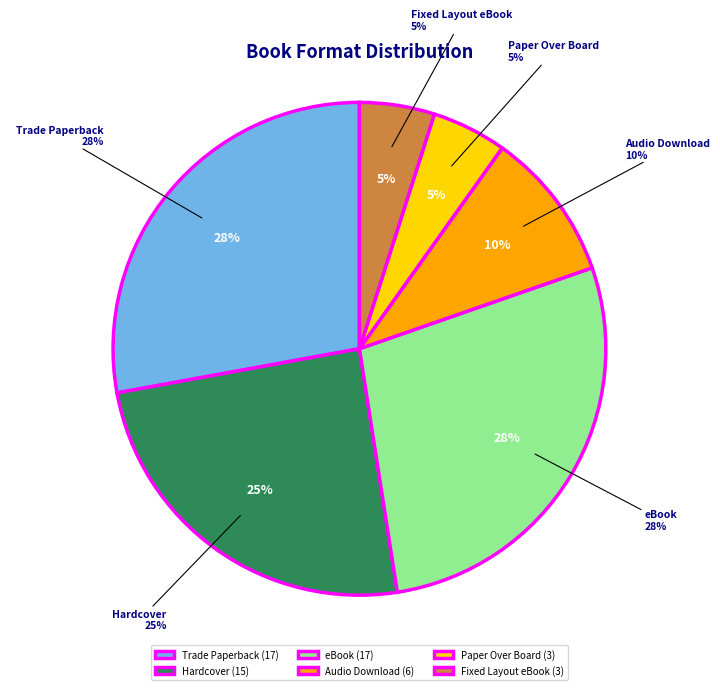

Which slice is the smallest?

Paper Over Board